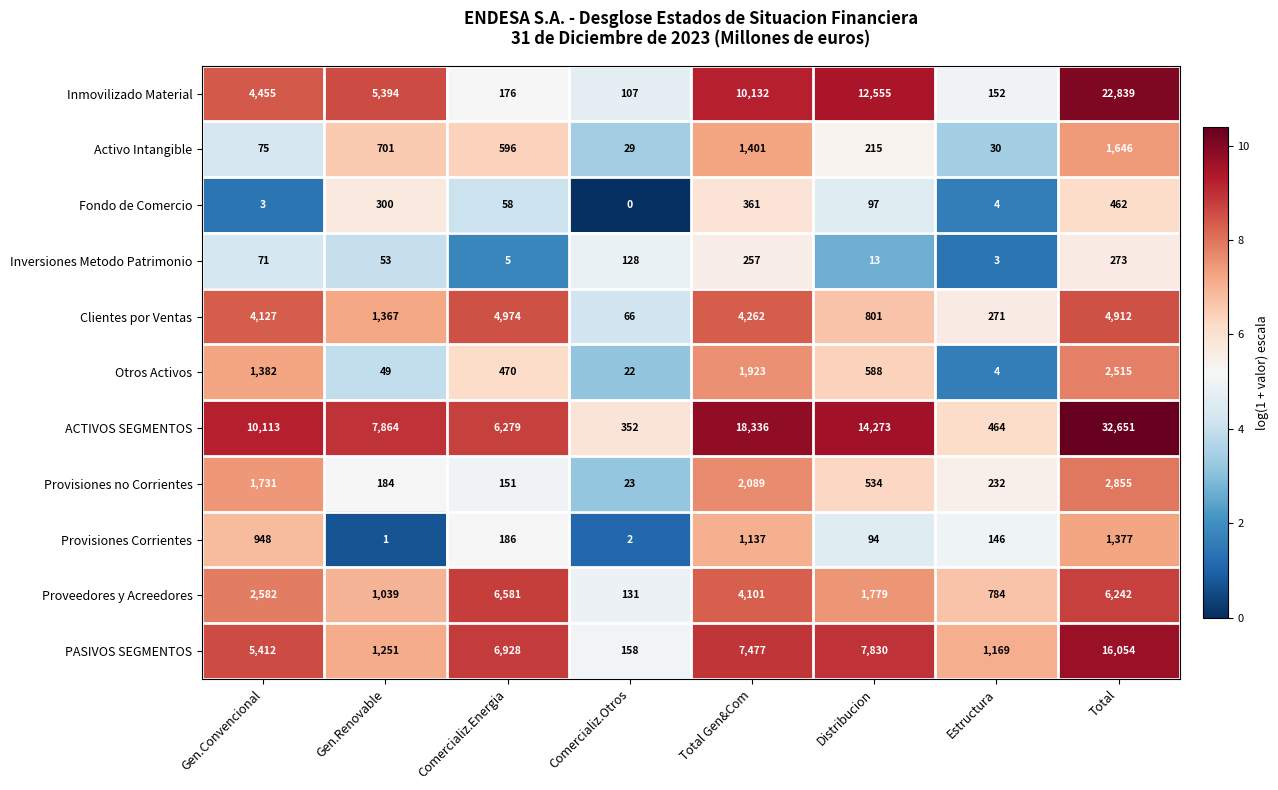

What is the maximum value for Clientes por Ventas?

4974